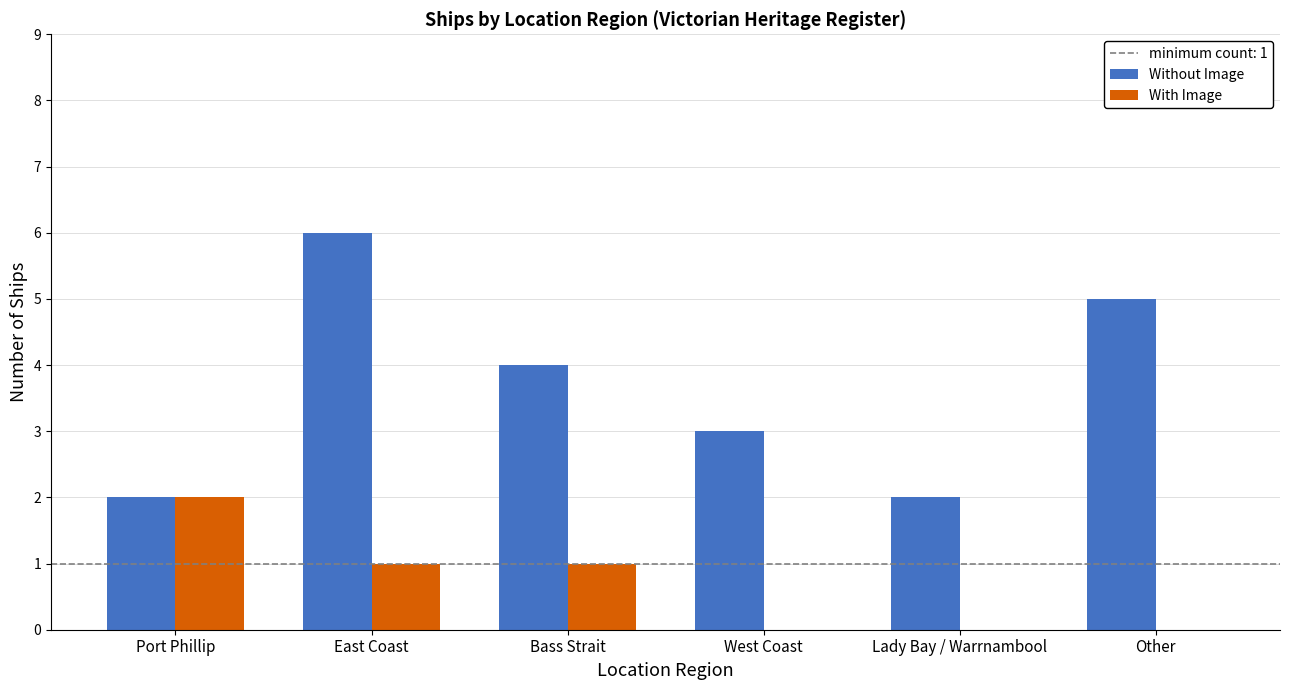

Which category has the highest value across all series?

East Coast